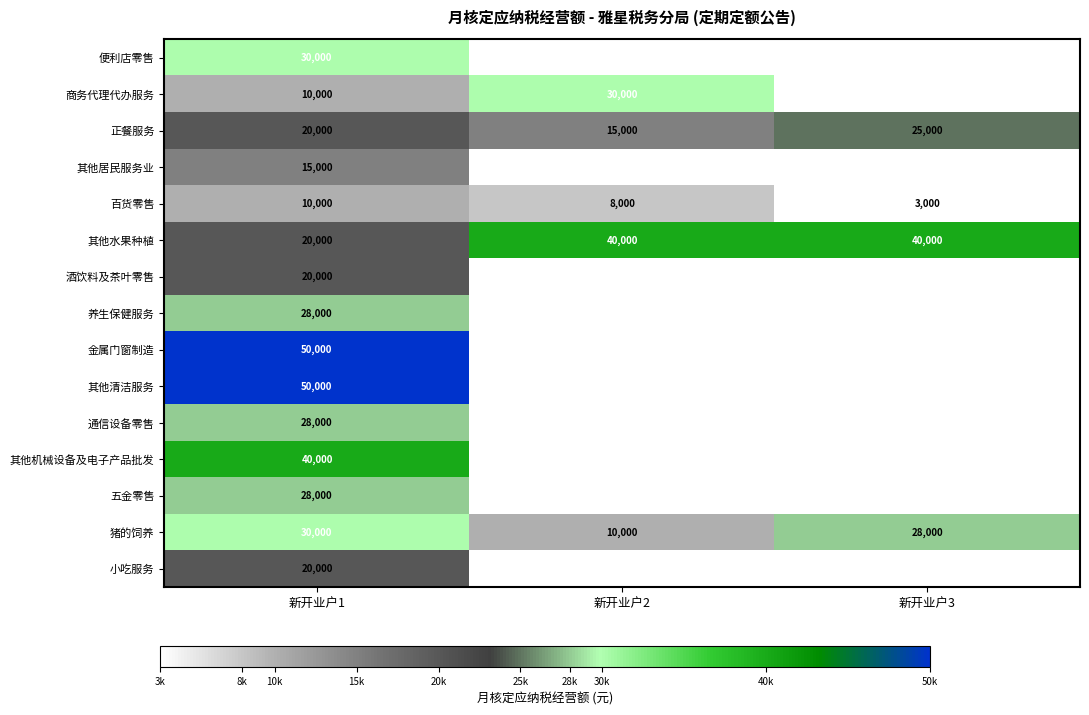

Count the number of categories in the chart.

3